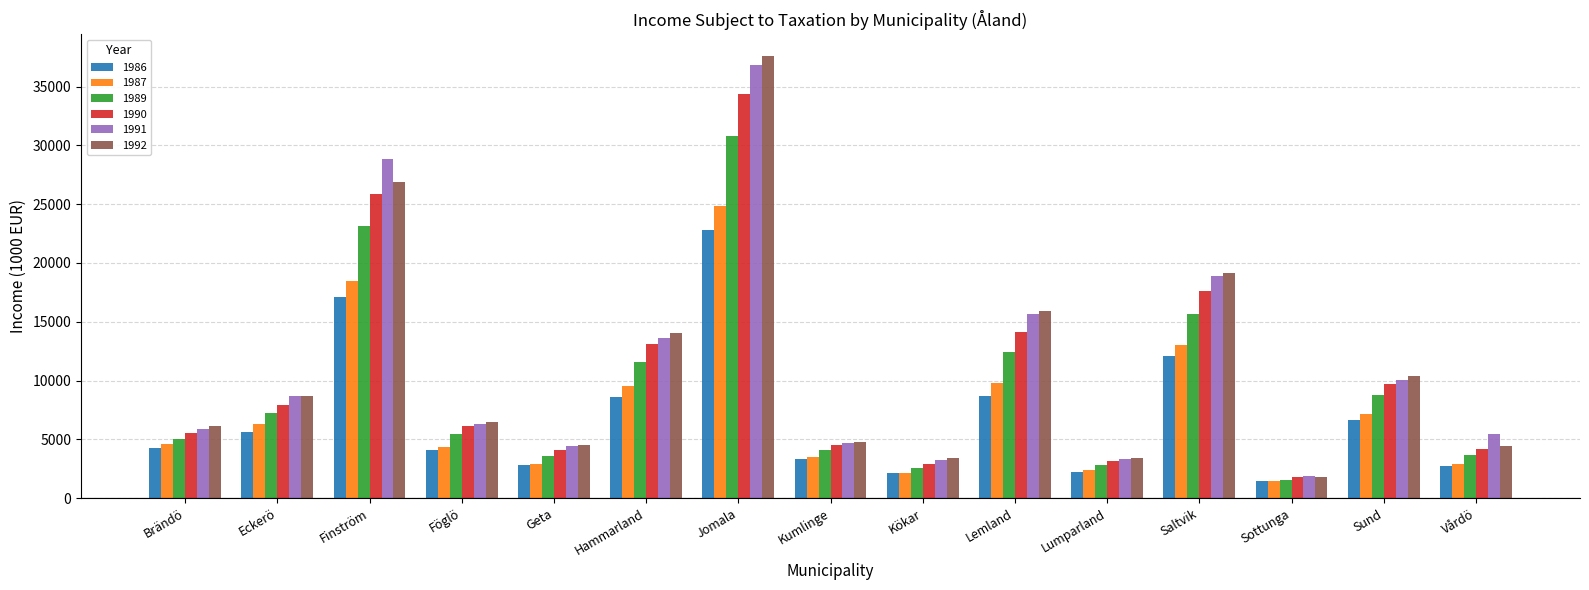

The value of 1987 at Brändö is 3196.5. True or false?

False